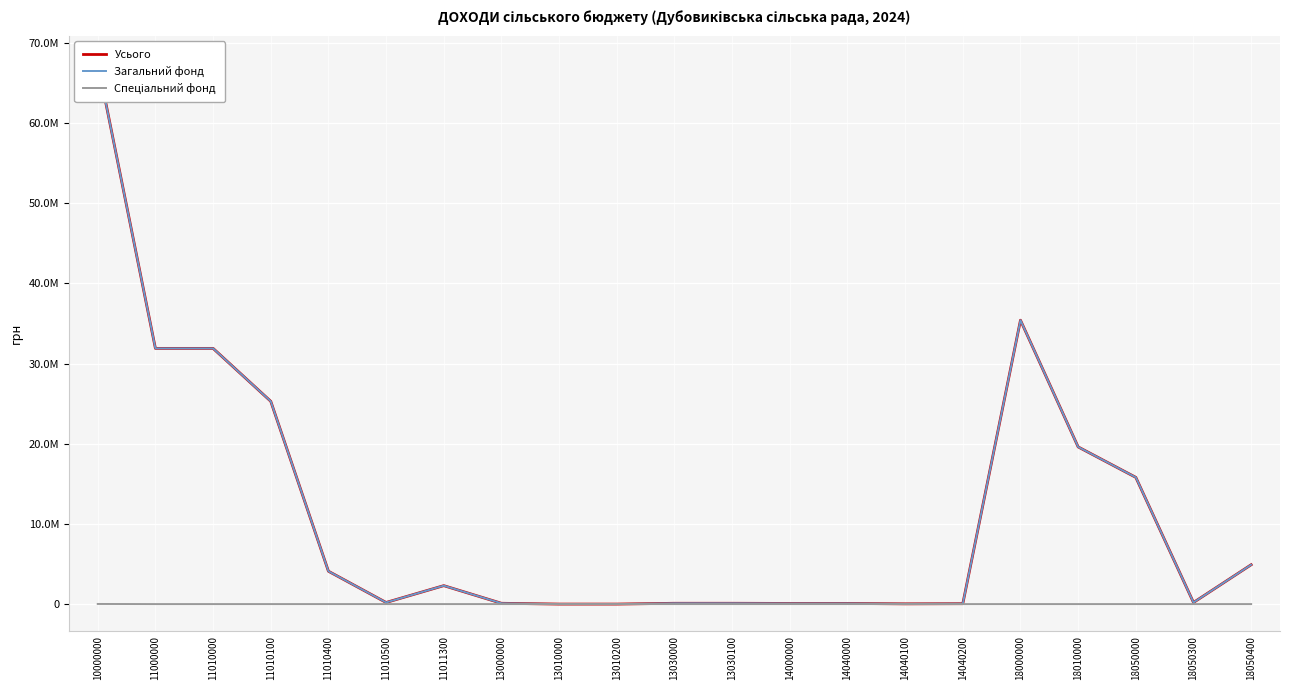

How many interior local valleys does the Усього series have?

3